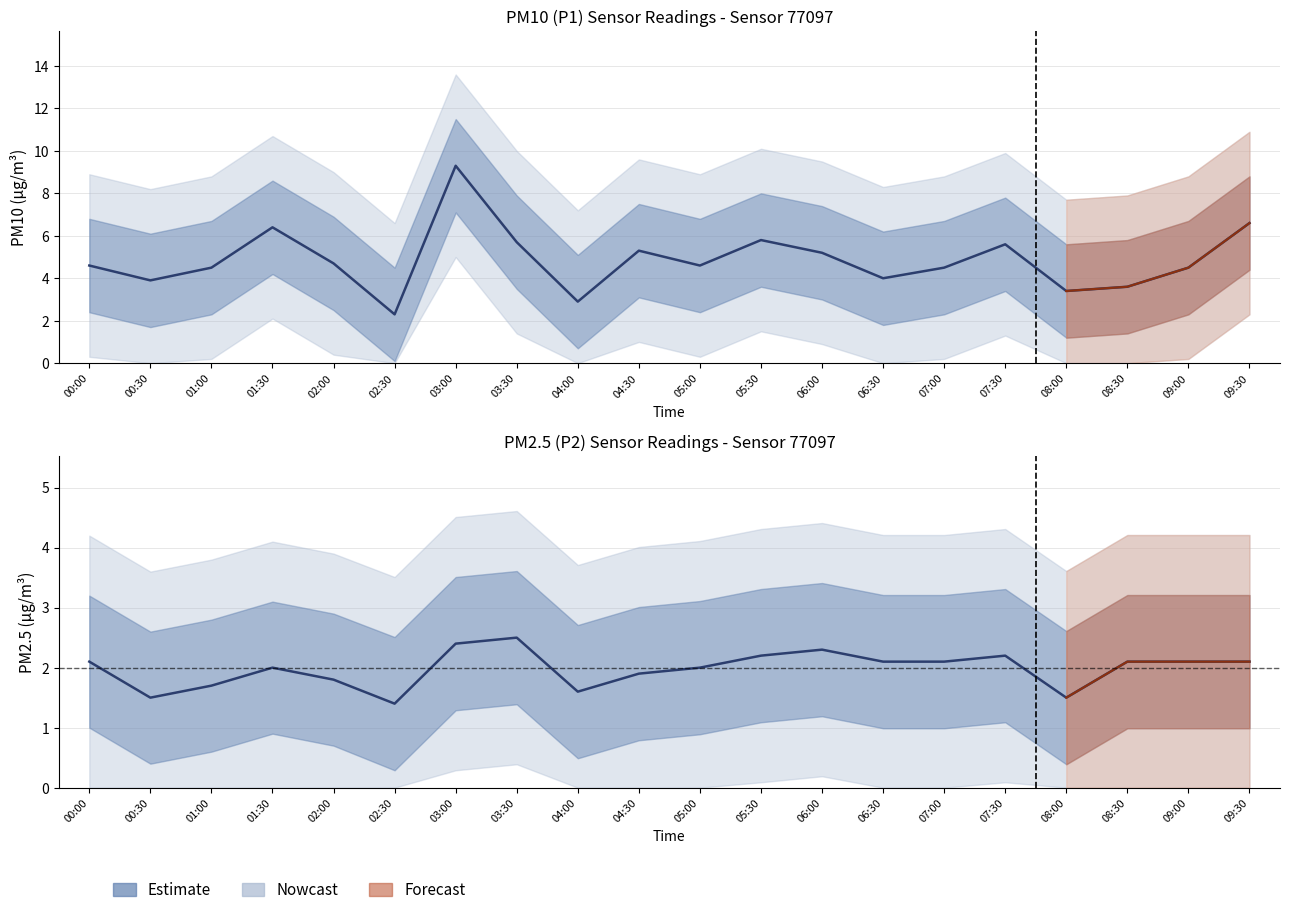

How many data points in P2 (PM2.5) are above 2?

11